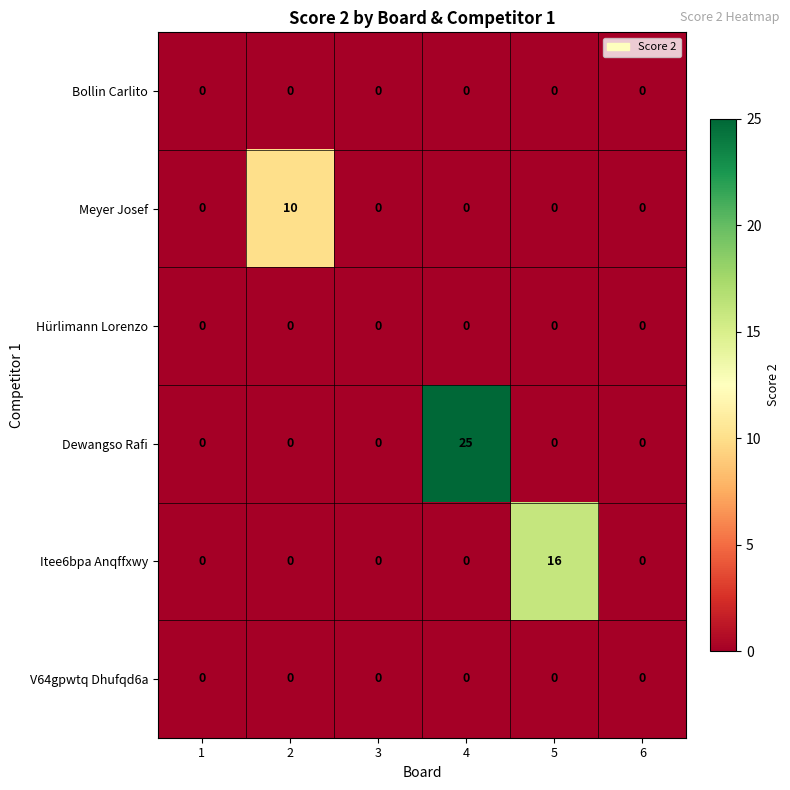

True or false: Meyer Josef has a value of 10 at 2.

True